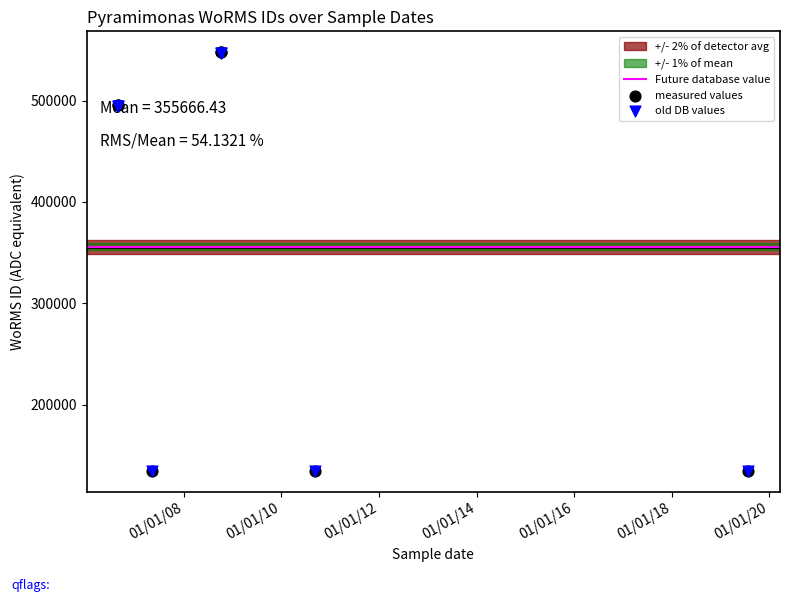

What is the change in value from 29-08-2006 to 28-07-2019?

-360818